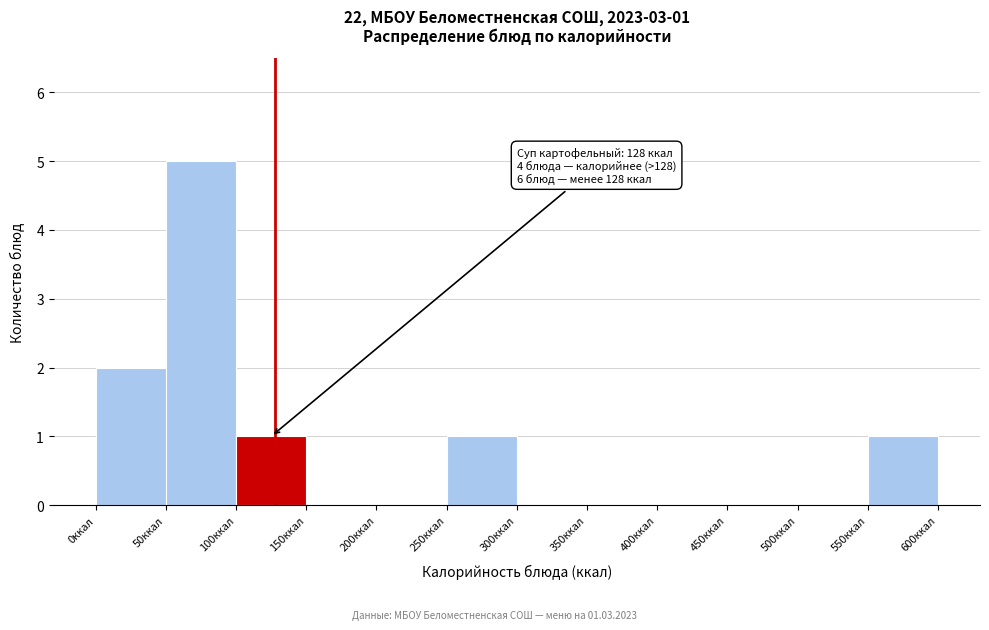

Over which range of the x-axis is the bar tallest?

50 to 100